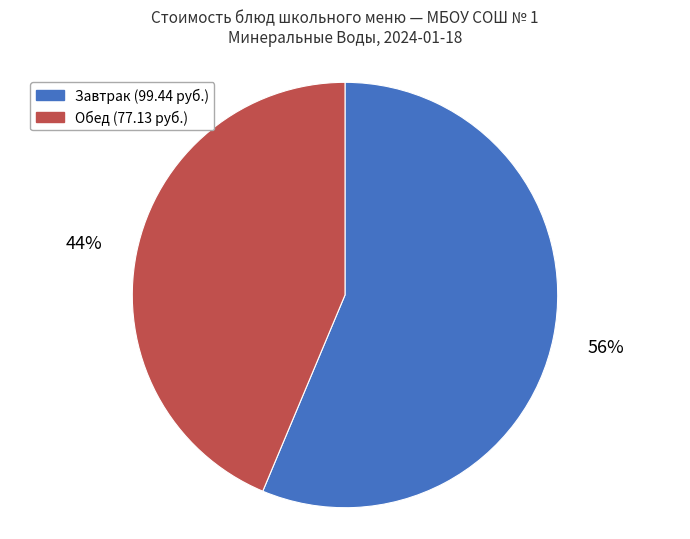

To the nearest percent, what is the average slice percentage?

50%